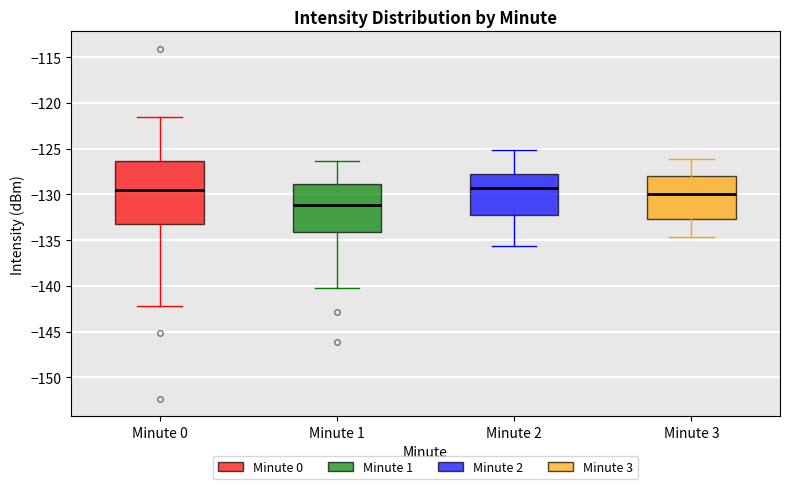

Which box is the tallest, from its lower edge to its upper edge?

Minute 0